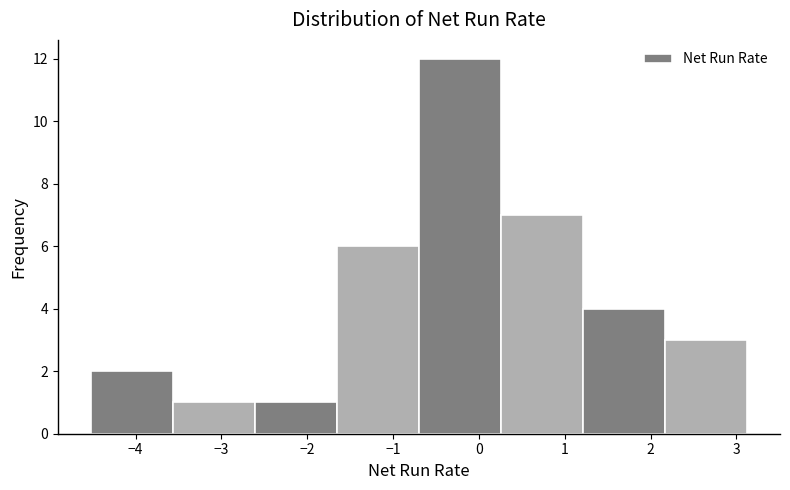

Reading left to right, list every bar in this chart as the range it spans on the x-axis followed by its height. Neither the bar edges nor the heights are printed on the chart, so give them approximately, as read against the axes.

-4.5 to -3.6: 2
-3.6 to -2.6: 1
-2.6 to -1.7: 1
-1.7 to -0.7: 6
-0.7 to 0.3: 12
0.3 to 1.2: 7
1.2 to 2.2: 4
2.2 to 3.1: 3